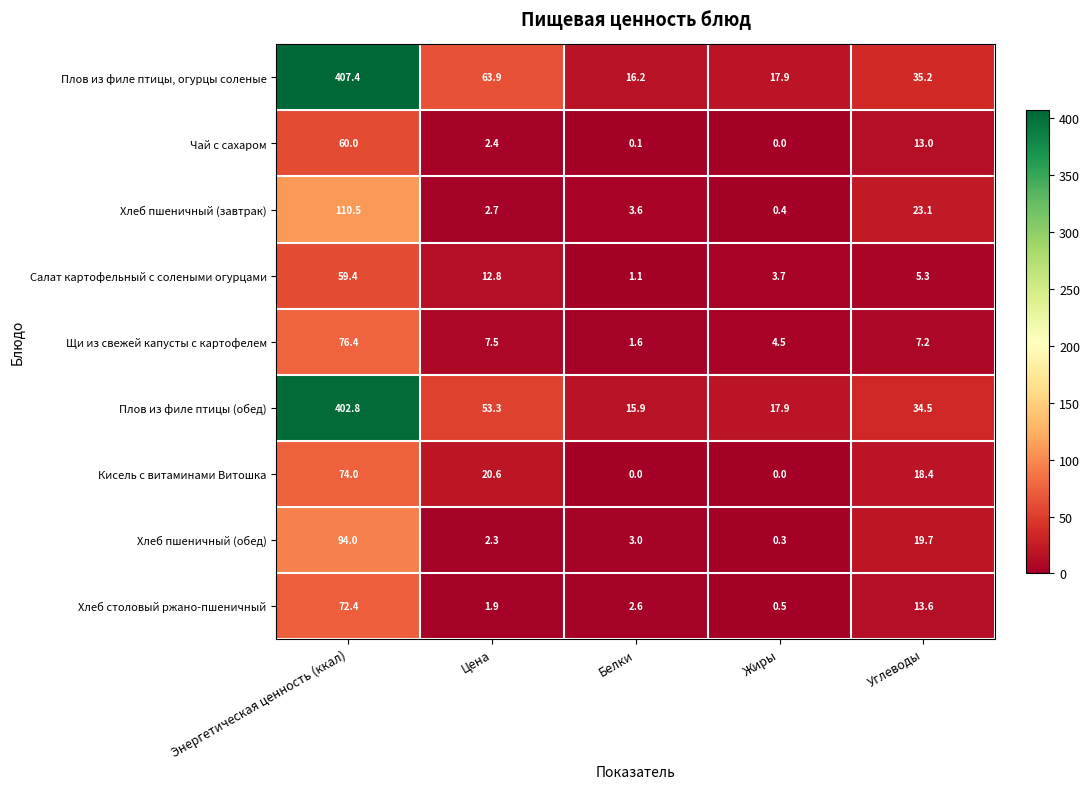

What is the average value of the Хлеб пшеничный (обед) series?

23.9